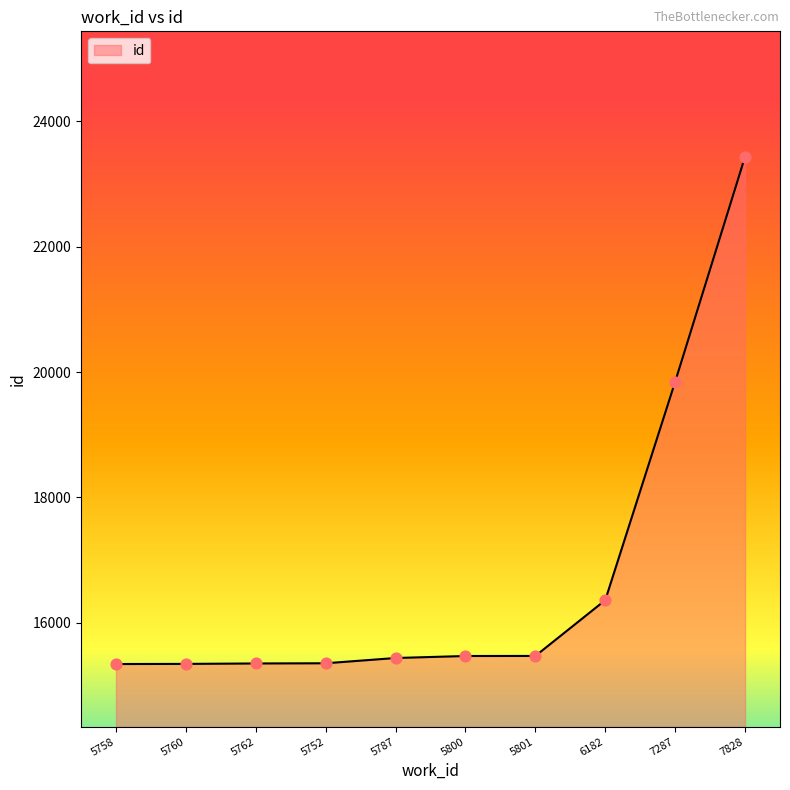

What is the change in value from 5758 to 6182?

+1019